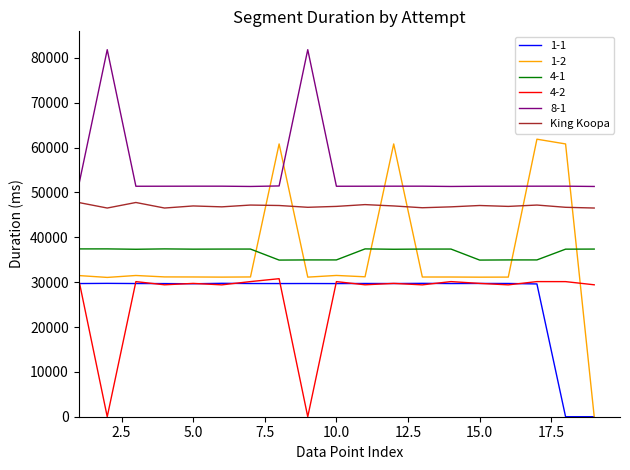

Which series has the largest total across all categories?

8-1